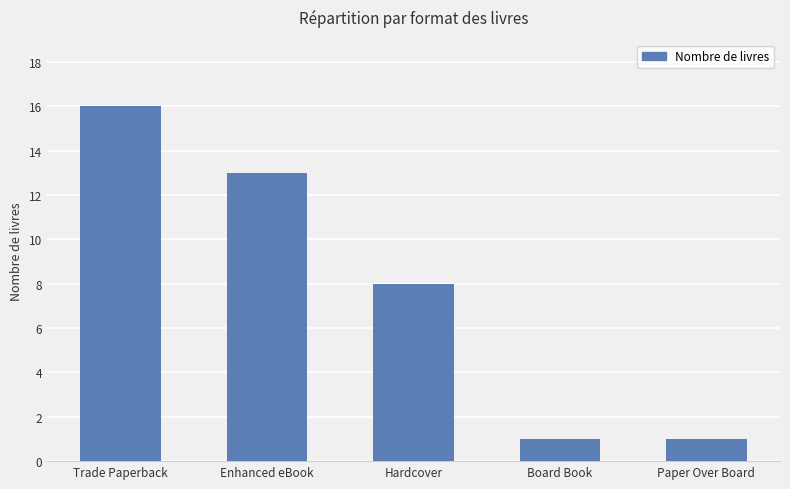

What is the change in value from Hardcover to Board Book?

-7